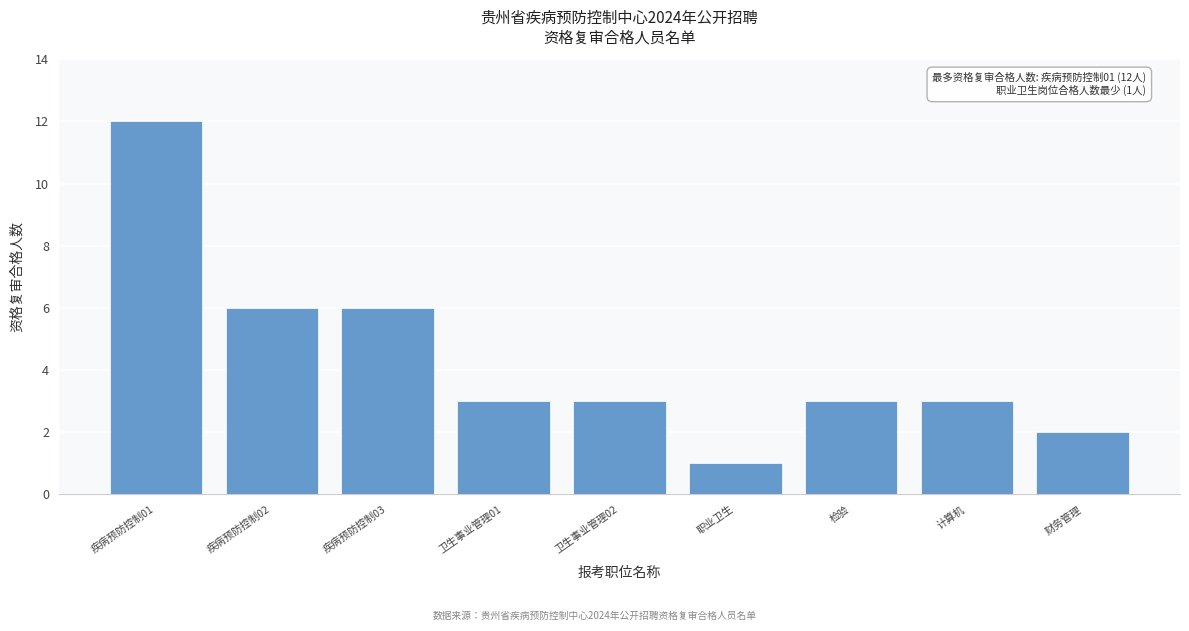

Reading left to right, list all the values displayed in this chart.

12	6	6	3	3	1	3	3	2